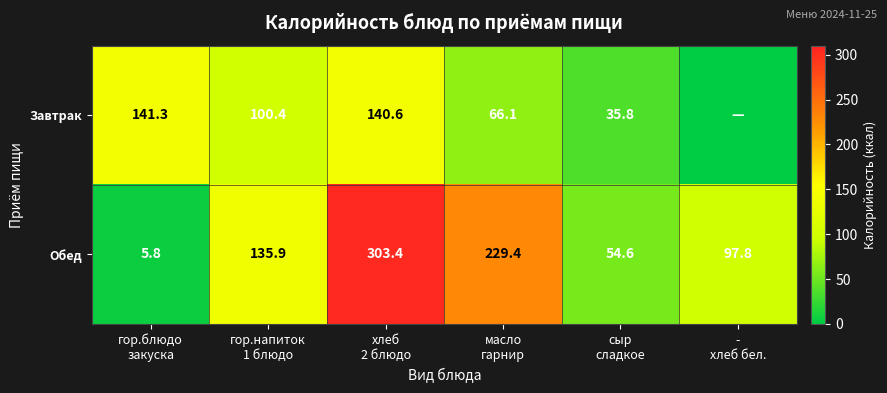

What is the spread (max minus min) of values at -
хлеб бел.?

97.8